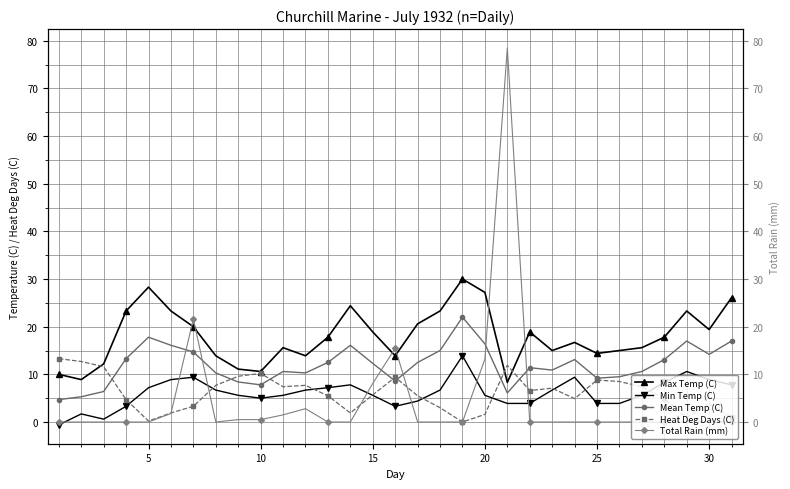

Is it true that Min Temp (C) equals 23.4 at 18?

False